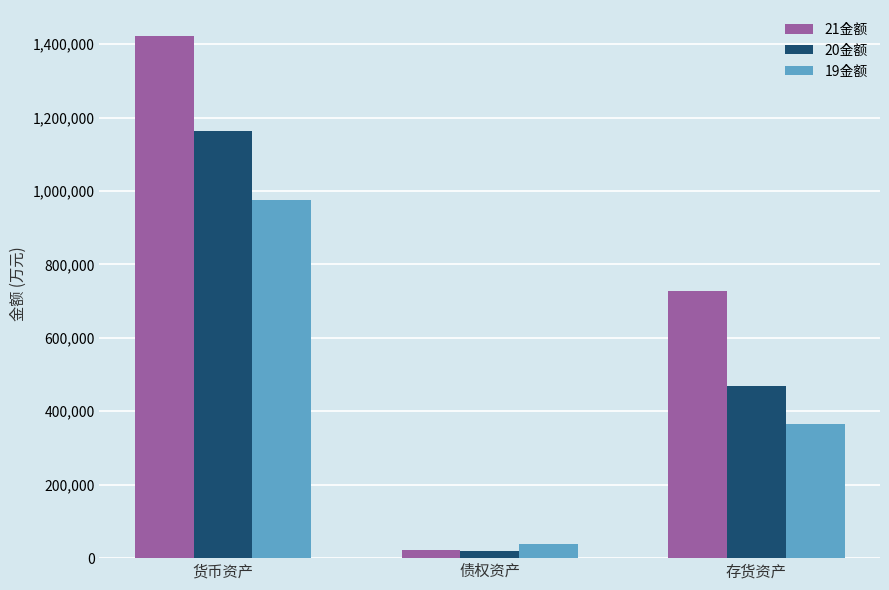

Rank the series by their average value, from lowest to highest.

19金额, 20金额, 21金额